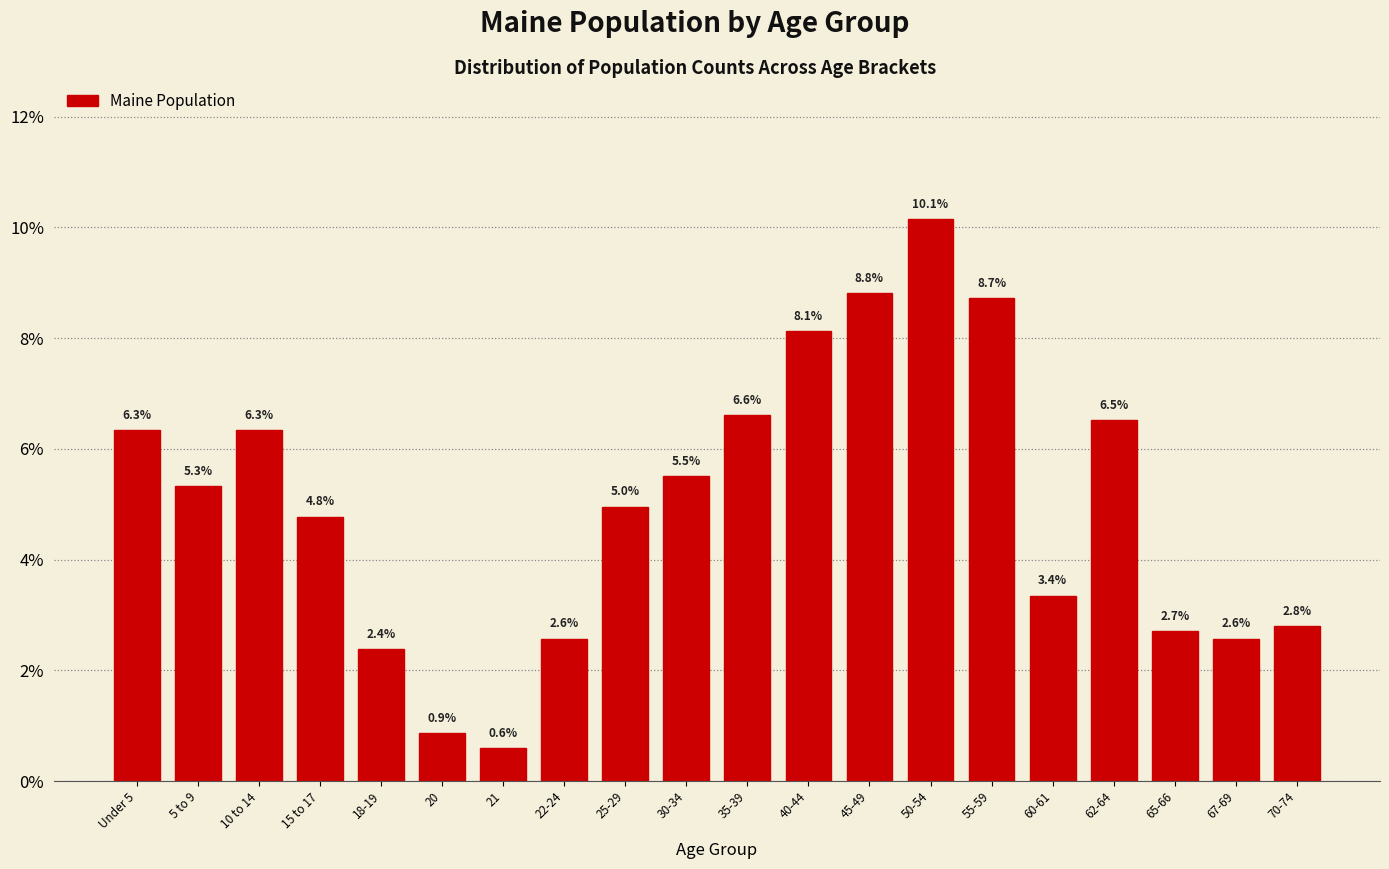

Reading right to left, transcribe all the data shown in this chart.

2.8	2.6	2.7	6.5	3.4	8.7	10.1	8.8	8.1	6.6	5.5	5.0	2.6	0.6	0.9	2.4	4.8	6.3	5.3	6.3